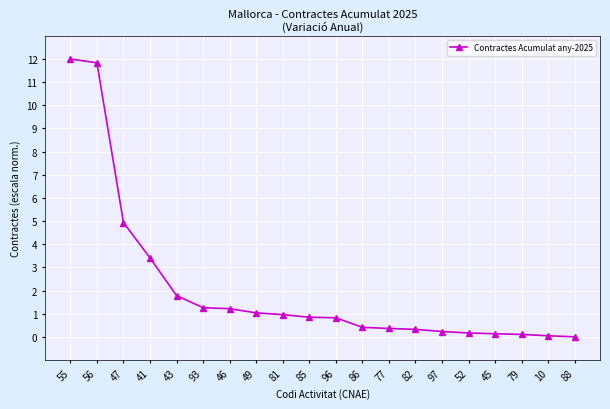

What is the ratio of the value at 77 to the value at 43?

0.2